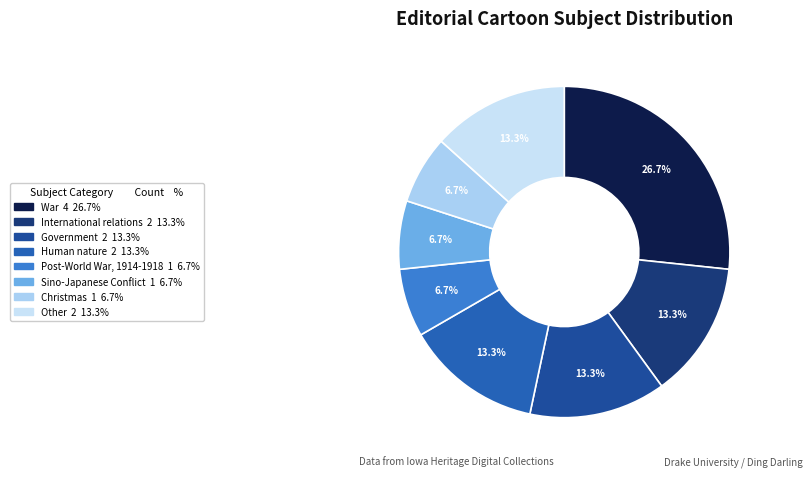

Is it true that War is 13% of the pie?

False